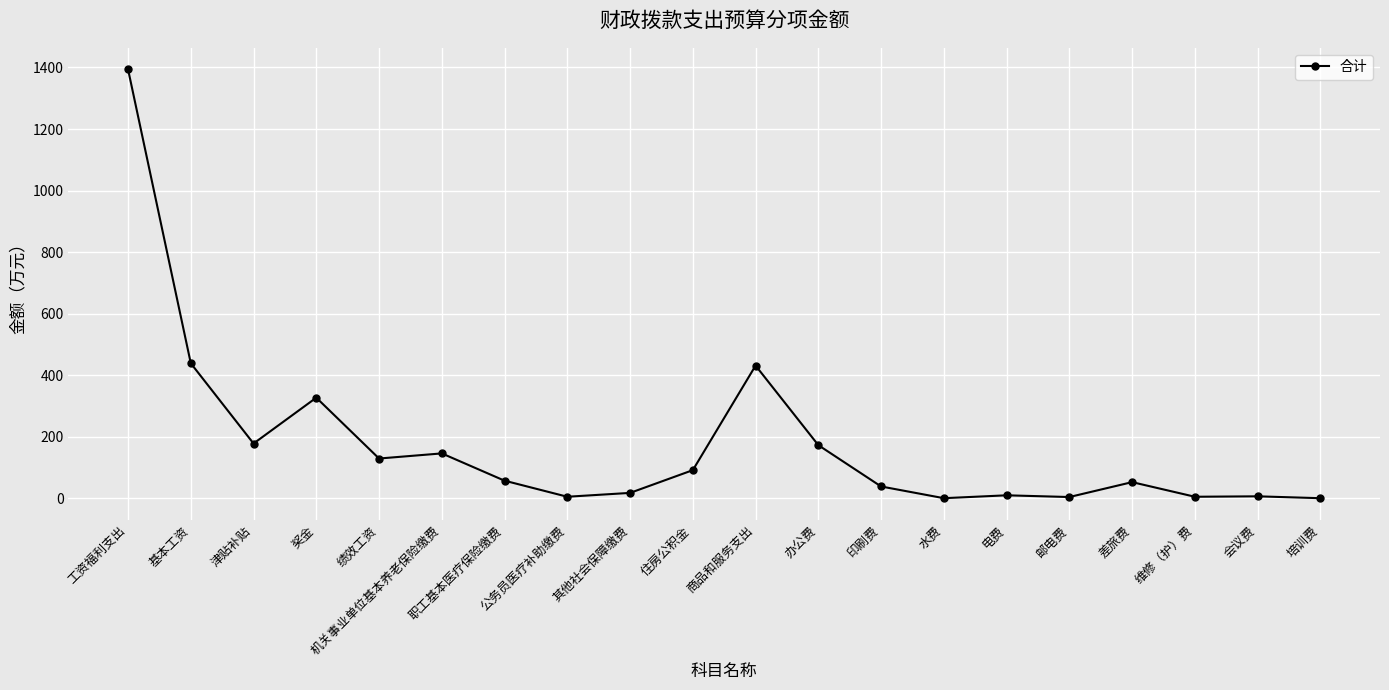

What is the difference between the maximum and minimum values?

1393.3